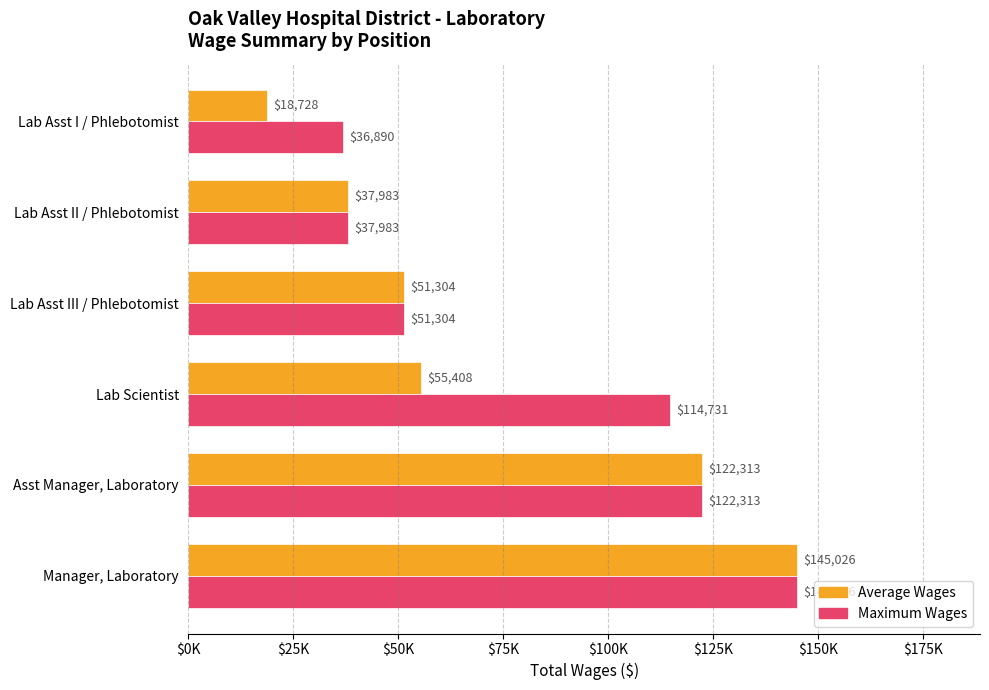

Where is Maximum Wages nearest to the value 90958?

Lab Scientist